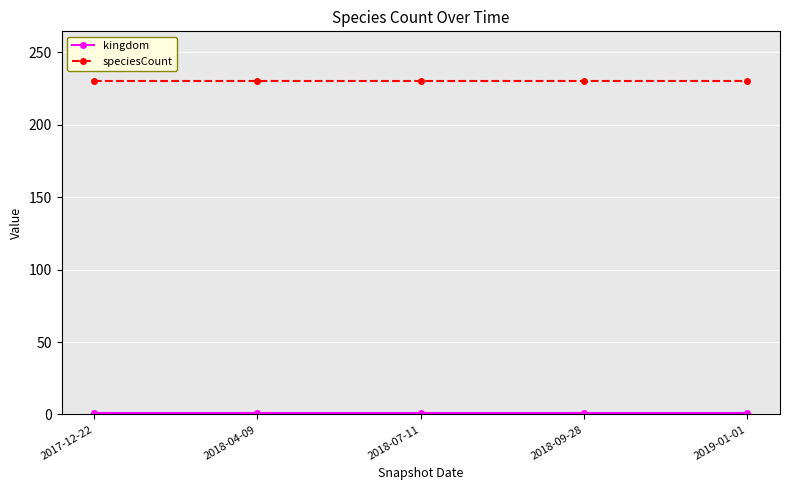

What is the label of the 1st point from the left?

2017-12-22